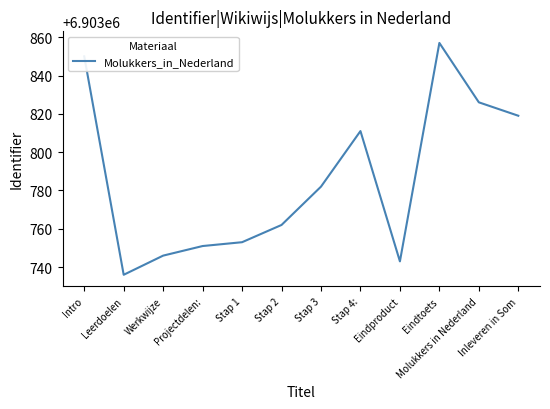

Reading left to right, list all the values displayed in this chart.

6903850	6903736	6903746	6903751	6903753	6903762	6903782	6903811	6903743	6903857	6903826	6903819